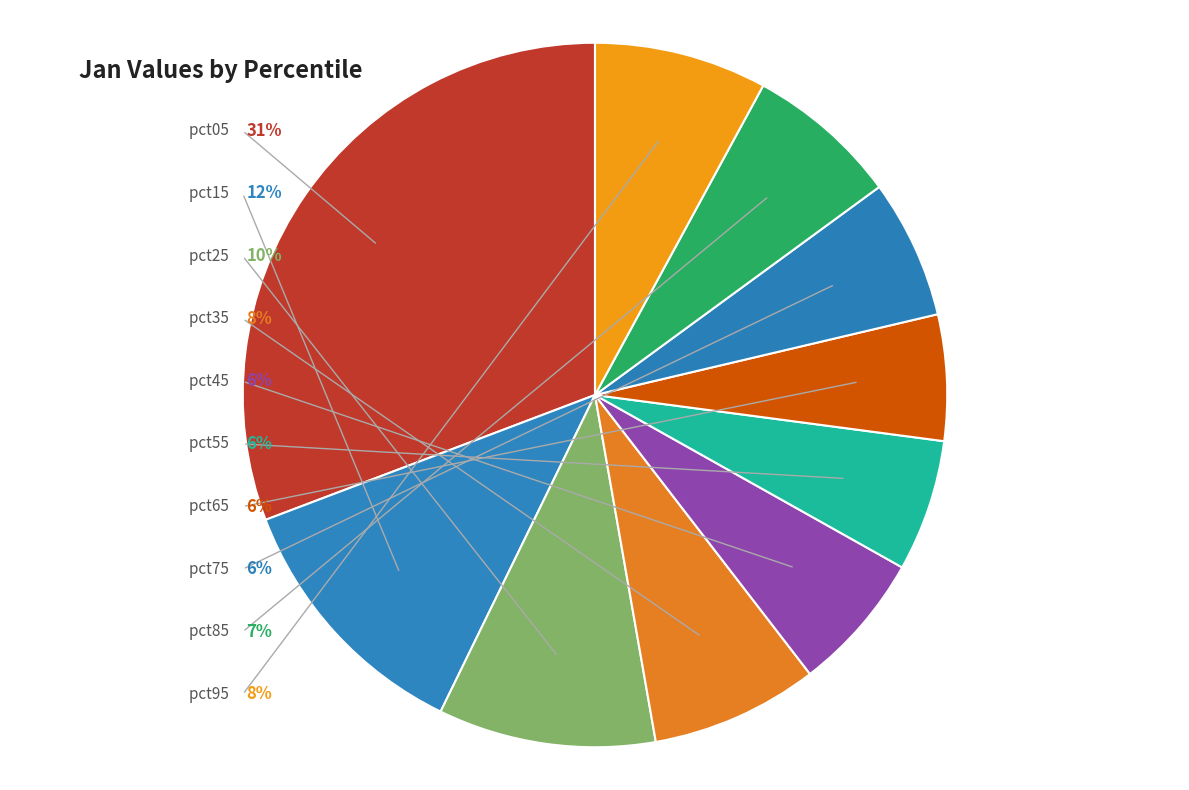

Does pct25 account for over 50% of the chart?

No